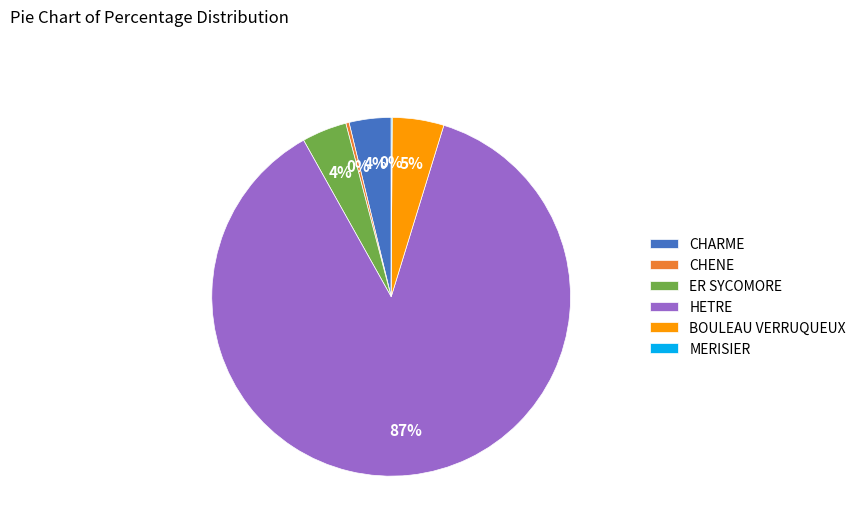

True or false: ER SYCOMORE accounts for 4% of the total.

True